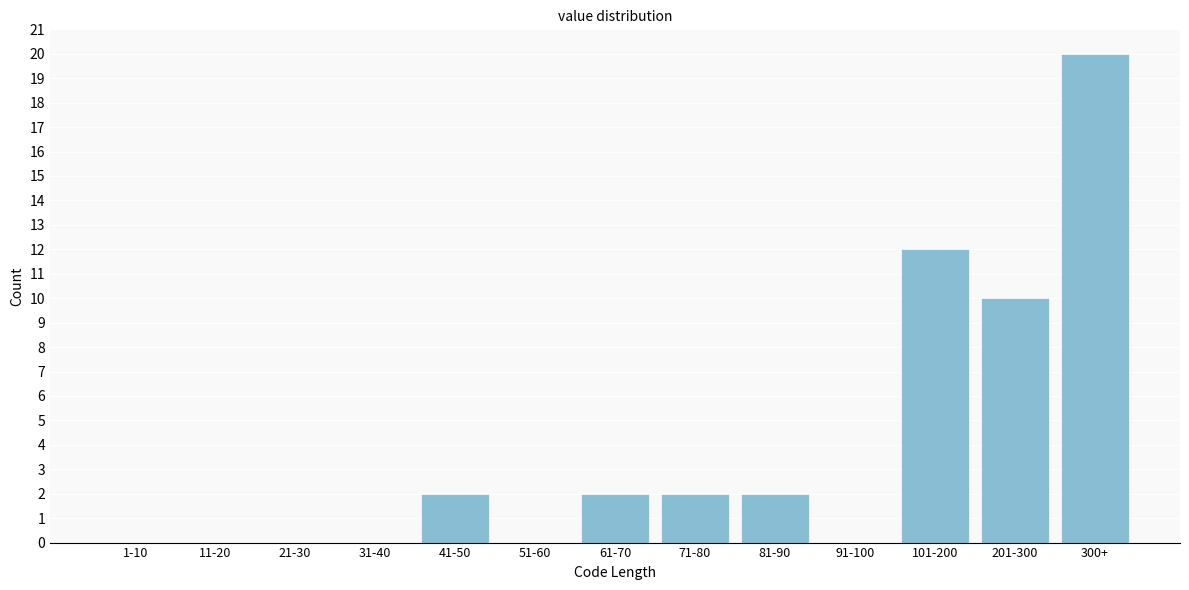

Reading left to right, transcribe all the data shown in this chart.

1-10=0	11-20=0	21-30=0	31-40=0	41-50=2	51-60=0	61-70=2	71-80=2	81-90=2	91-100=0	101-200=12	201-300=10	300+=20